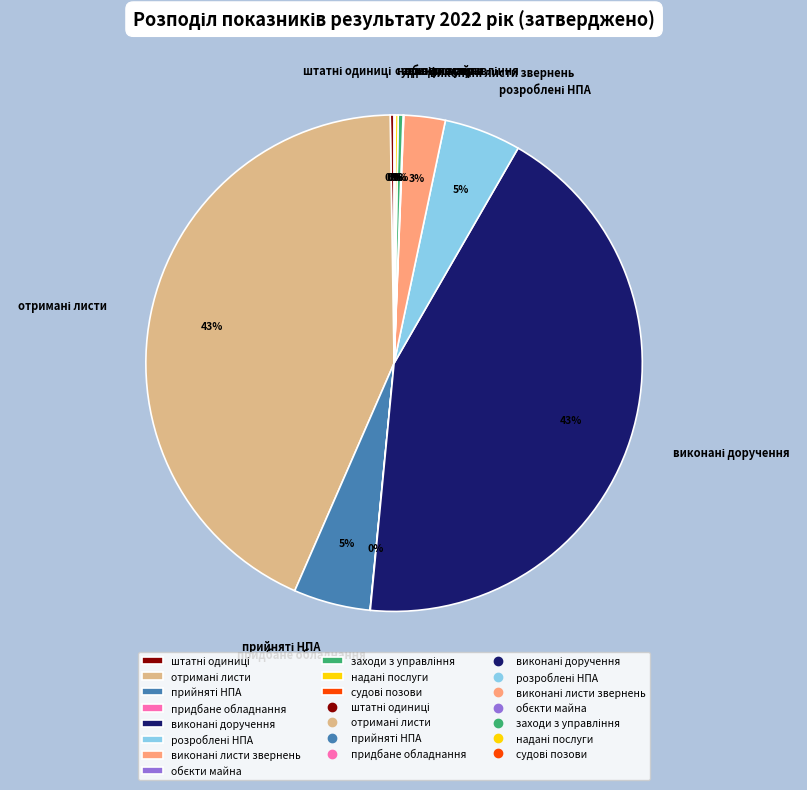

Does any single category account for the majority?

No